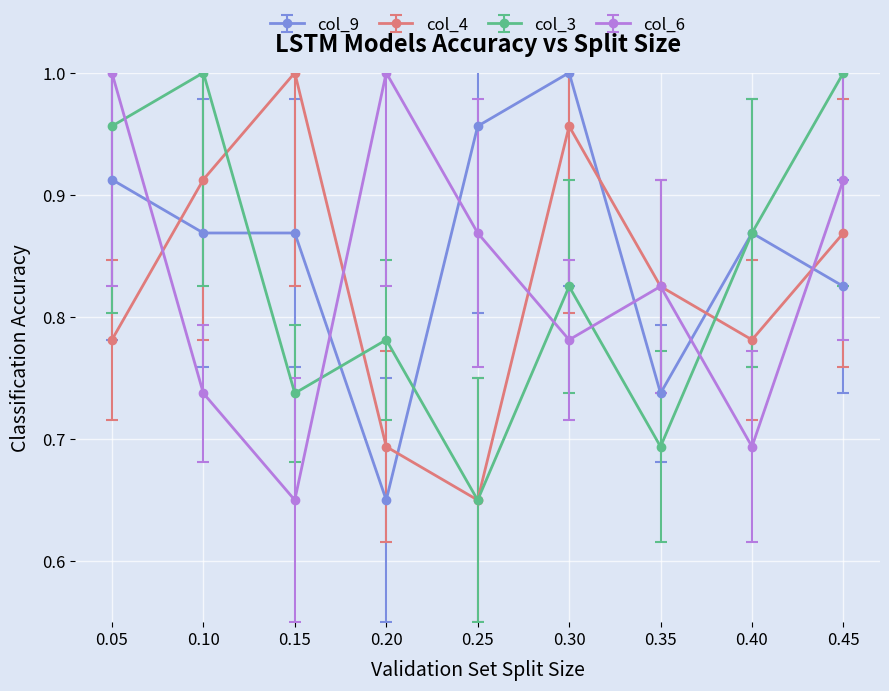

What are all the series names shown in the legend?

col_9, col_4, col_3, col_6